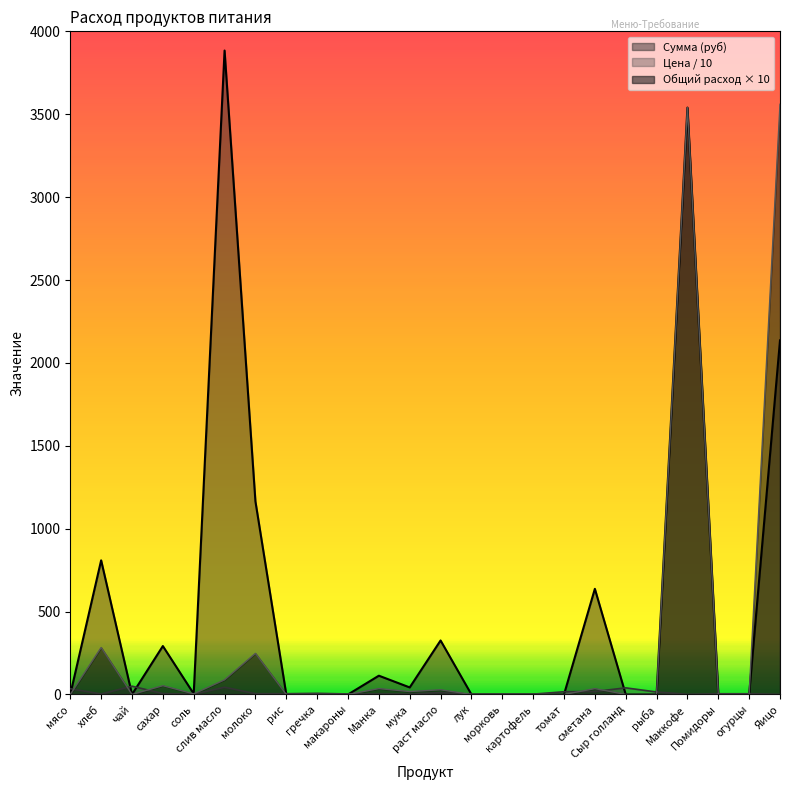

Which series has the widest spread of values?

Сумма (руб)